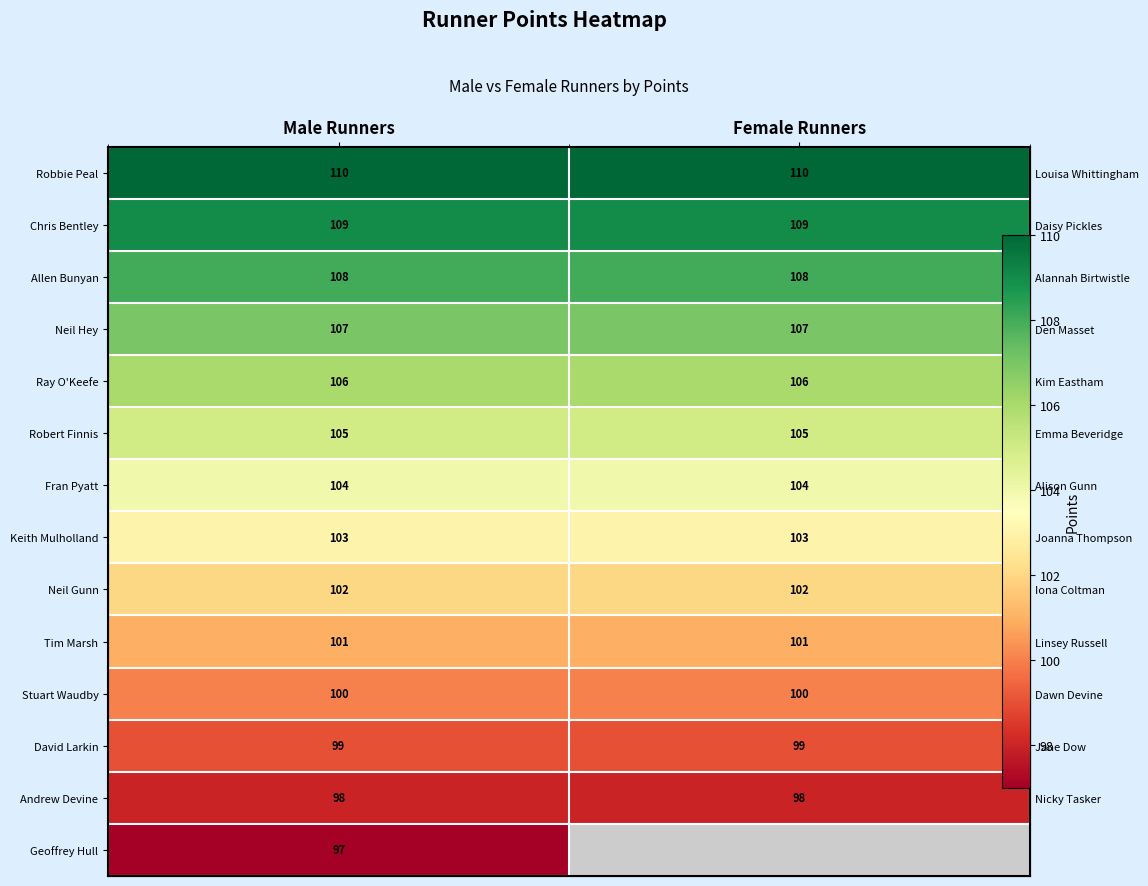

Which has a higher value, Female Runners or Male Runners?

Female Runners